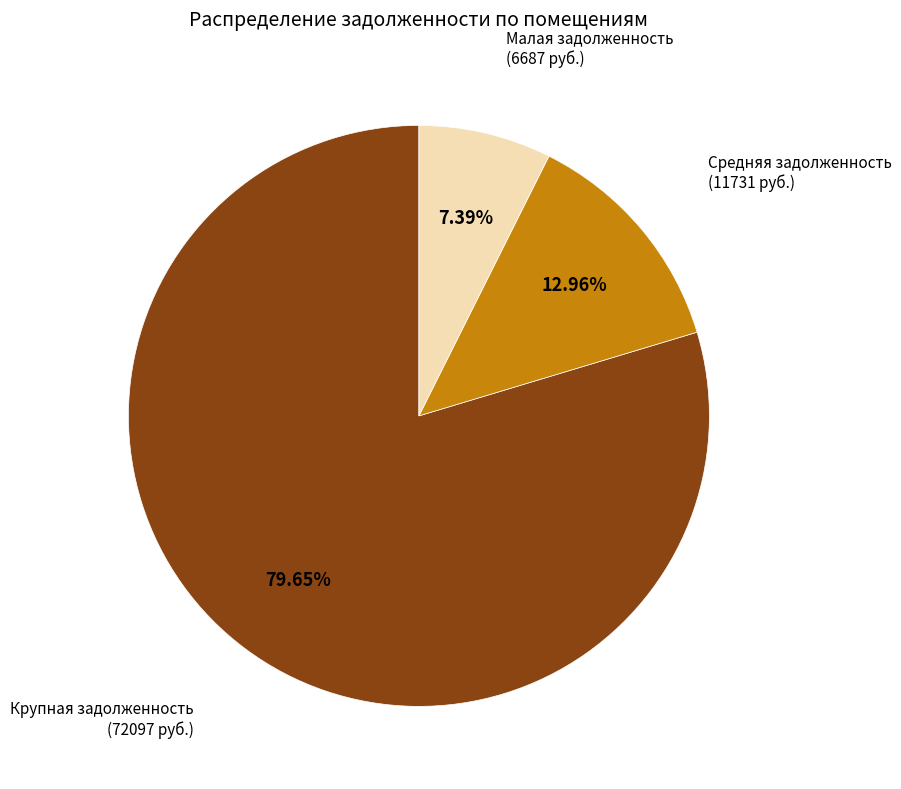

Is there a majority slice in this chart?

Yes